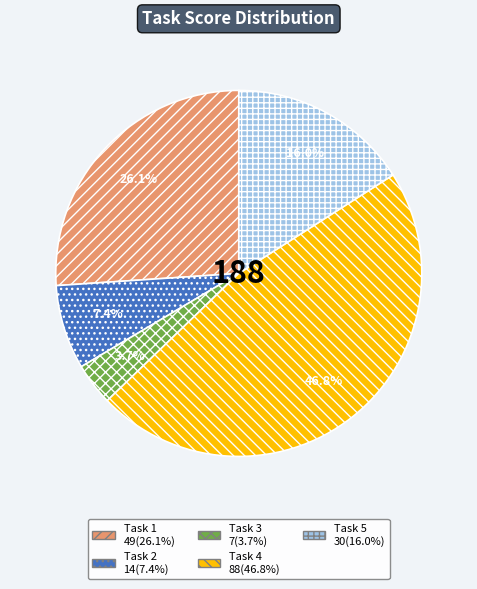

Does Task 5 represent more than half of the total?

No